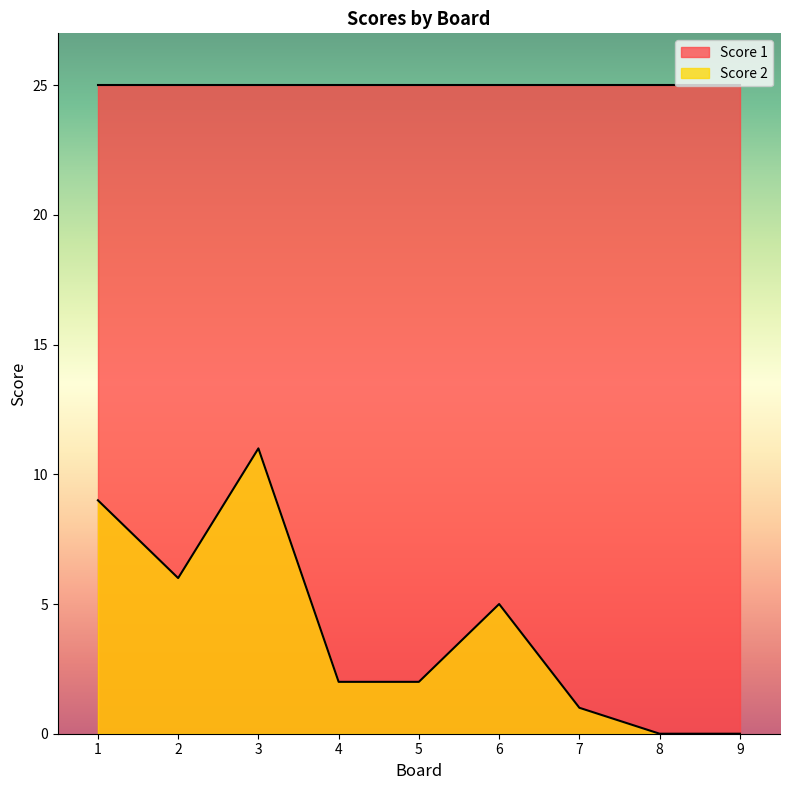

Does the chart have visible grid lines?

No